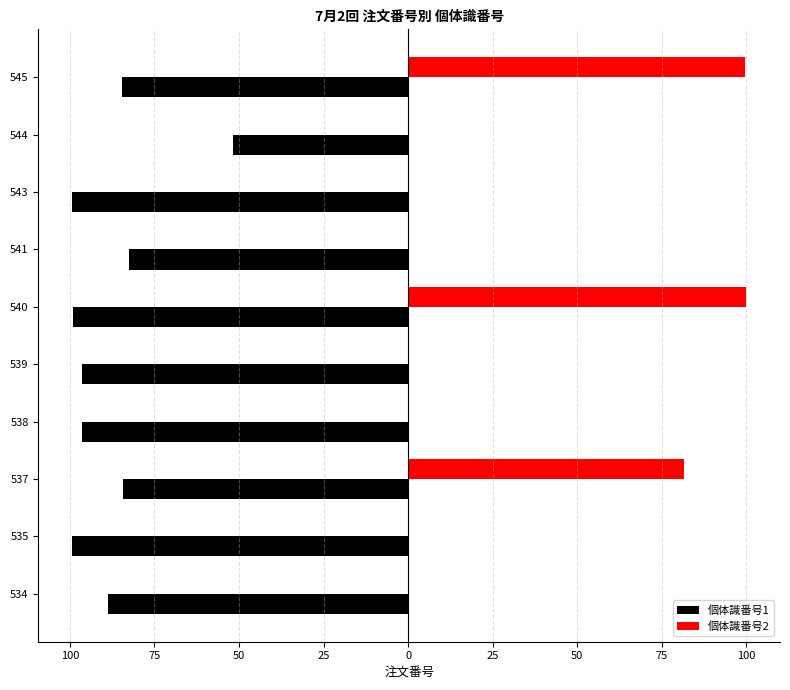

Reading left to right, list all the values displayed in this chart.

個体識番号1: -88.6	-99.3	-84.2	-96.5	-96.5	-99.1	-82.6	-99.3	-51.9	-84.7
個体識番号2: 0.0	0.0	81.5	0.0	0.0	100.0	0.0	0.0	0.0	99.7